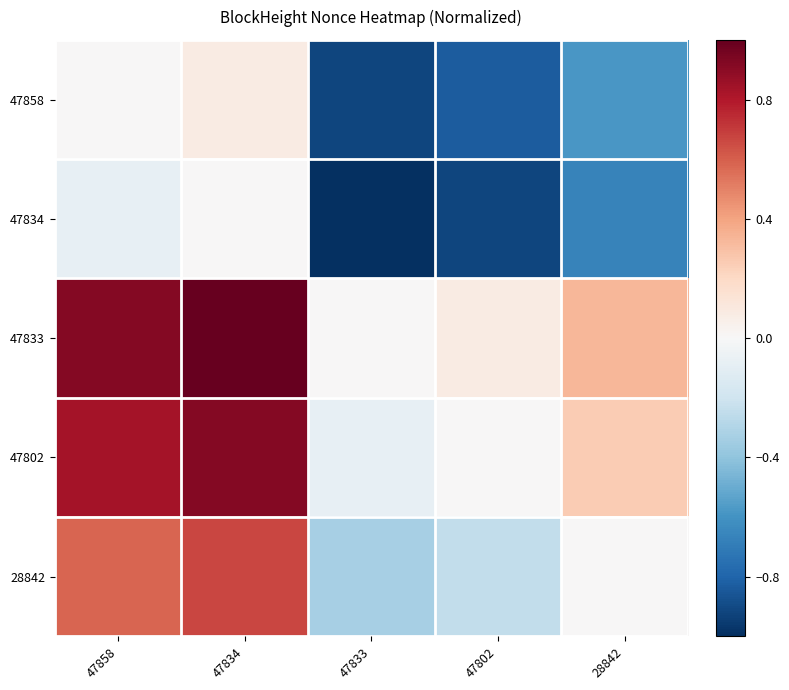

Between 47858 and 47834, which series saw the biggest shift?

47833